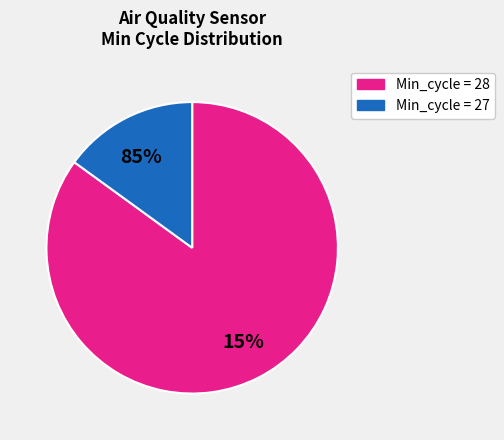

To the nearest percent, what is the combined percentage of 28 and 27?

100%